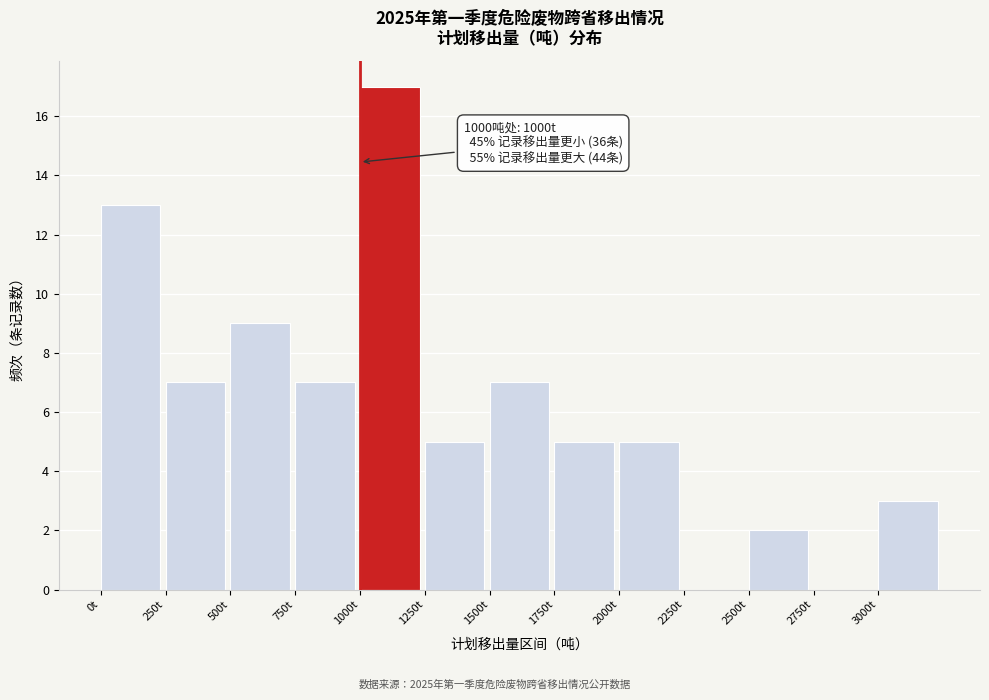

Which range on the x-axis has the tallest bar?

1000 to 1250